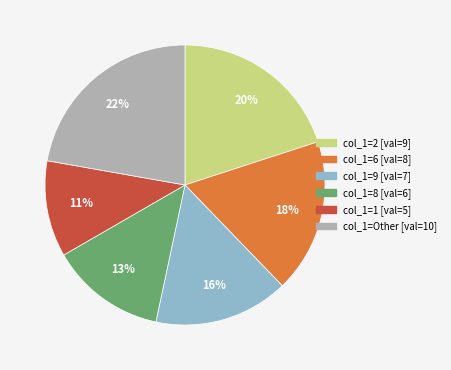

To the nearest percent, what is the difference between the largest and smallest slice percentages?

11%